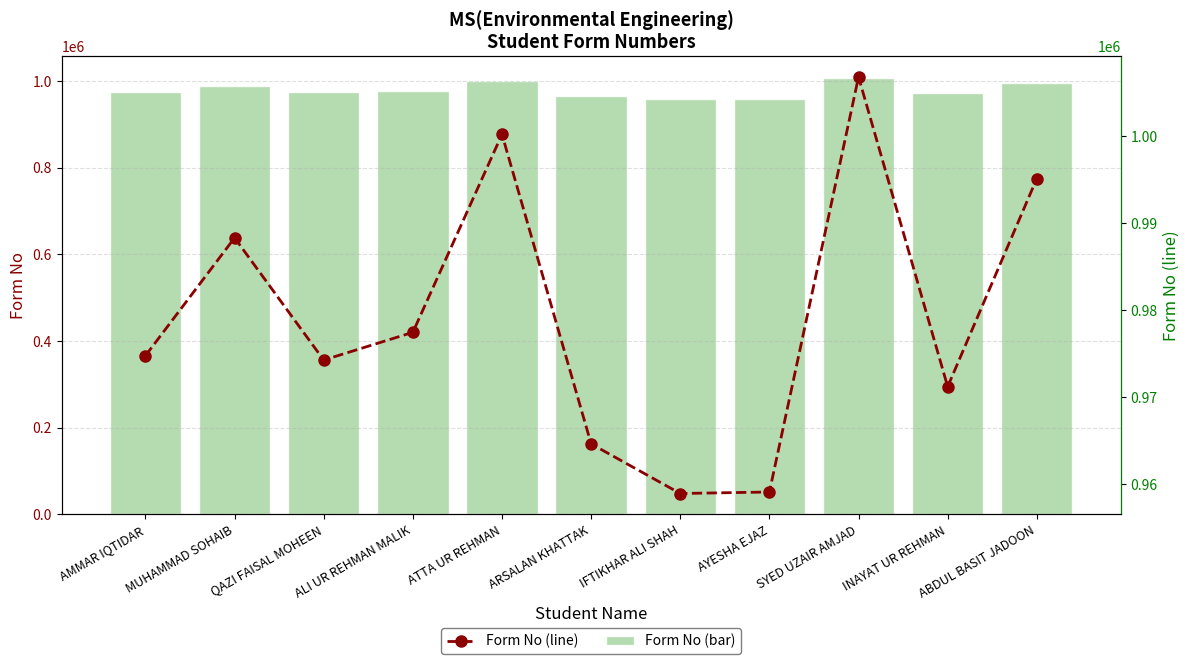

Which series has the widest spread of values?

Form No